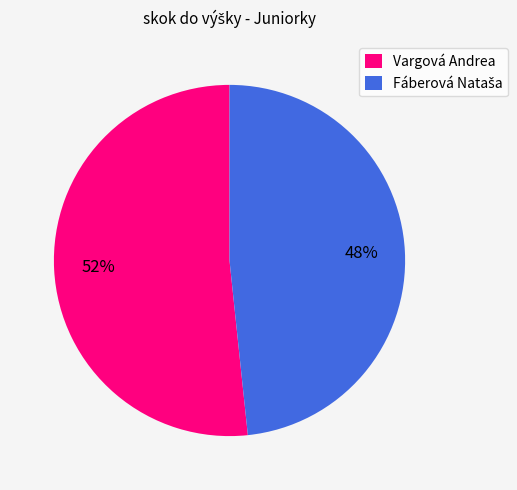

To the nearest percent, what is the average slice percentage?

50%